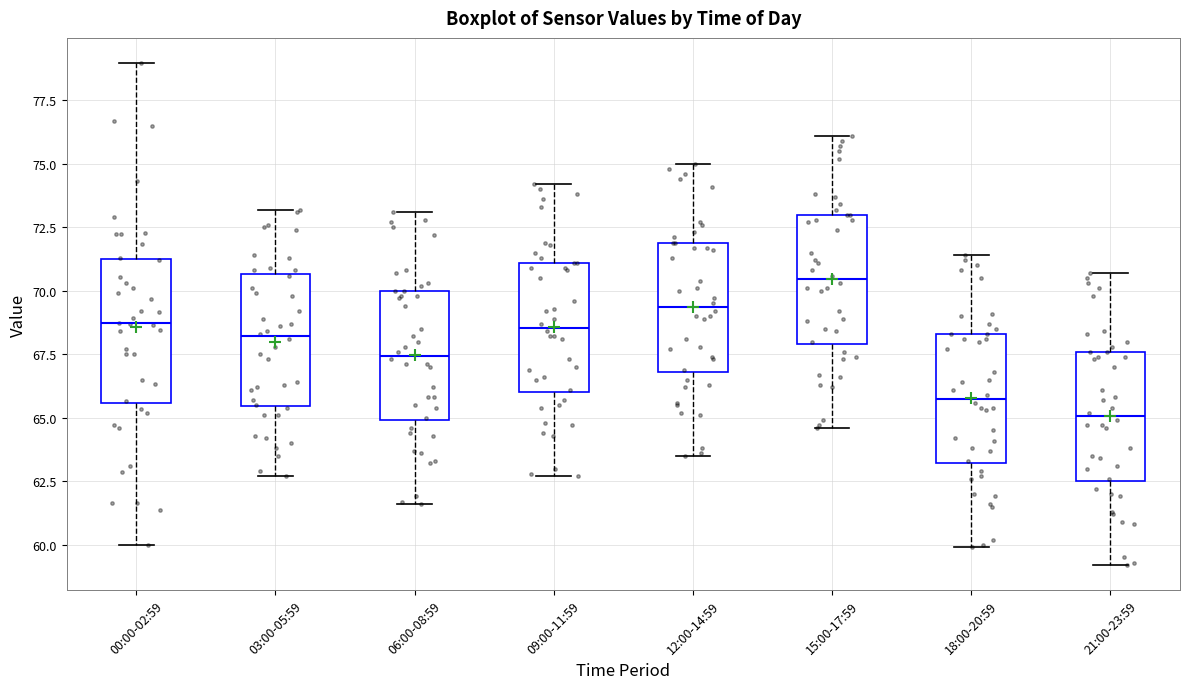

Which box has the highest median line?

15:00-17:59